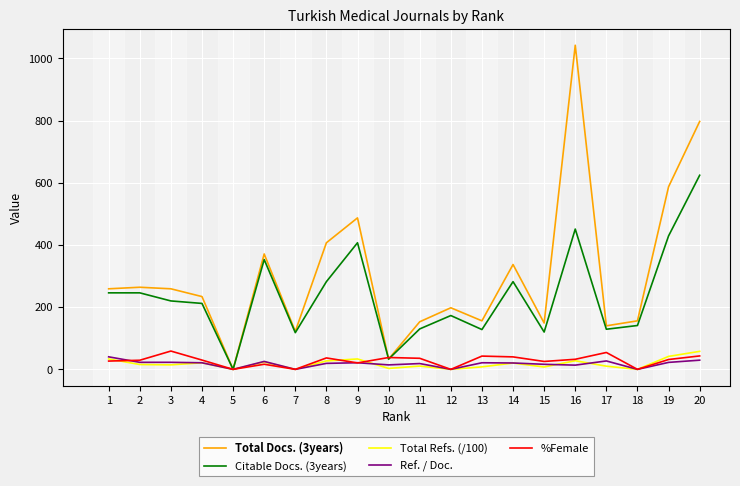

What is the sum of all %Female values?

562.2